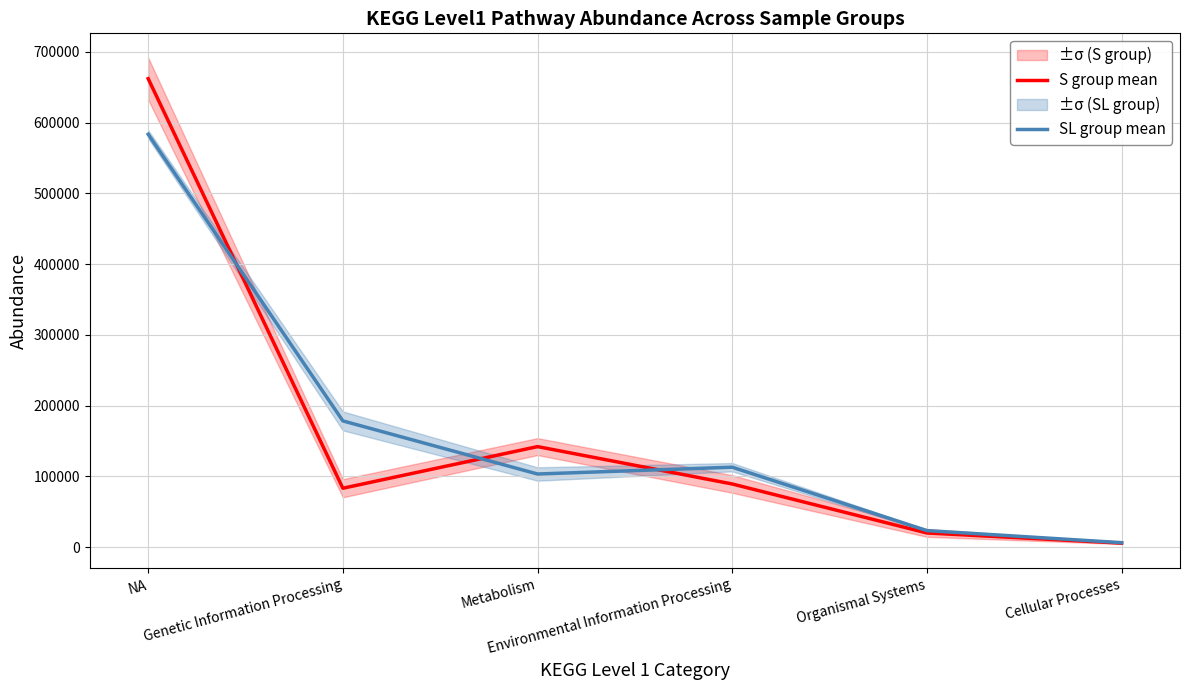

At which category does SL group mean reach its first local peak?

Environmental Information Processing